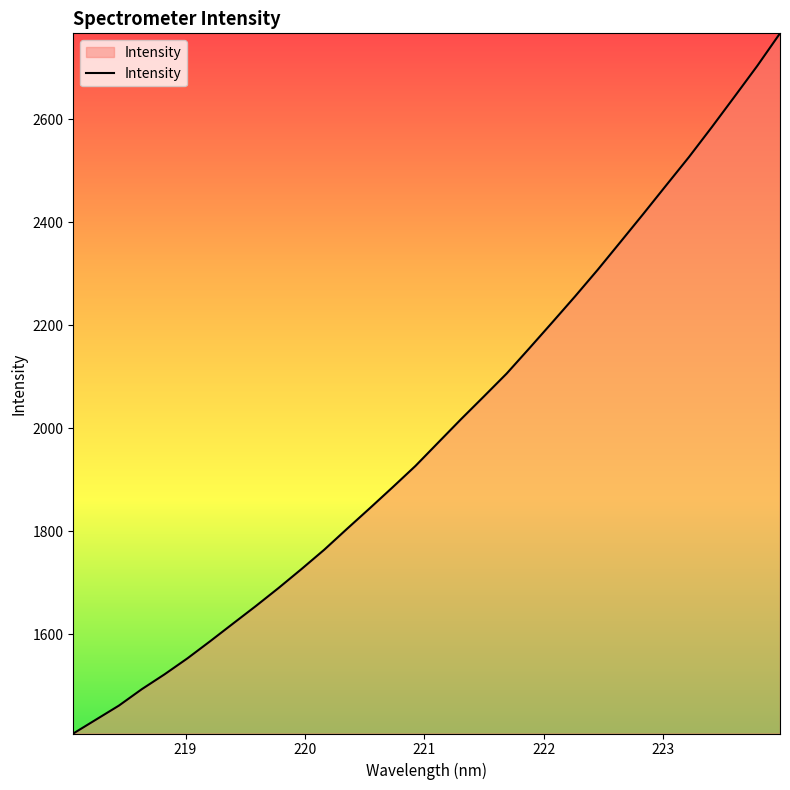

Reading left to right, extract all data points from this chart.

1407.6	1434.7	1461.8	1493.6	1522.5	1553.4	1586.8	1621.0	1655.0	1690.2	1726.8	1764.4	1805.0	1845.0	1885.7	1927.1	1972.5	2017.8	2061.8	2106.3	2155.6	2205.5	2256.0	2308.0	2362.0	2416.3	2471.6	2526.5	2584.3	2643.6	2703.4	2766.7